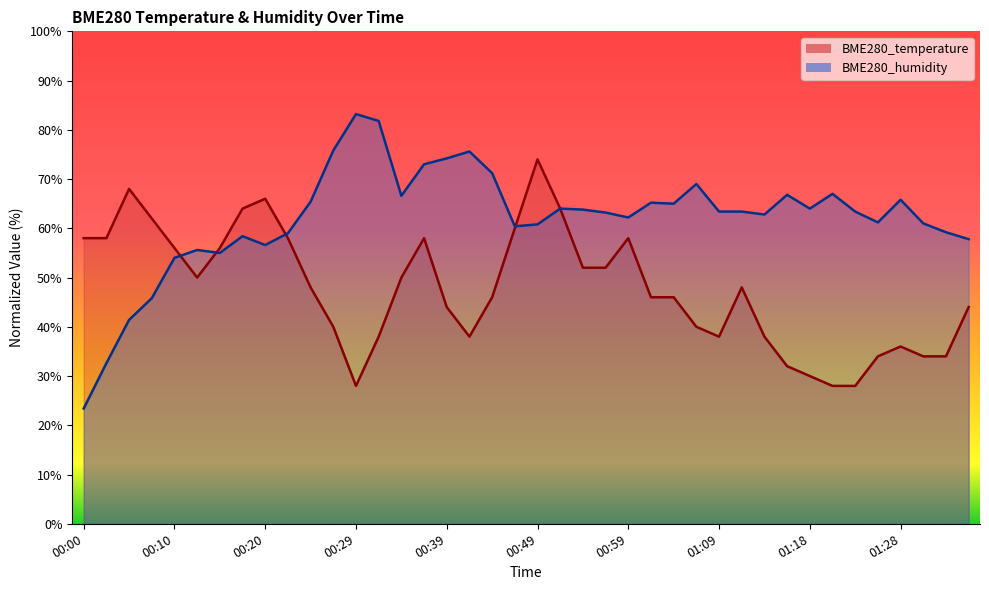

What is the average value of the BME280_humidity series?

62.0